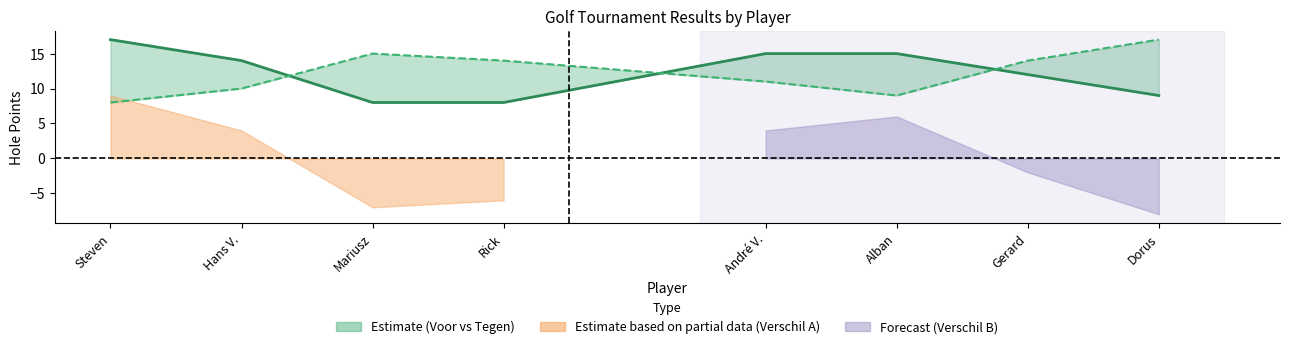

List the labels in order of Holepunten Tegen value, smallest first.

Steven, Alban, Hans V., André V., Rick, Gerard, Mariusz, Dorus